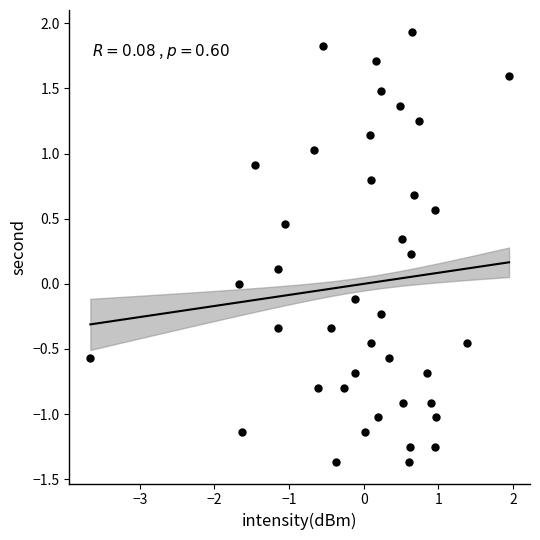

What is the range of X values (max minus min)?

5.6